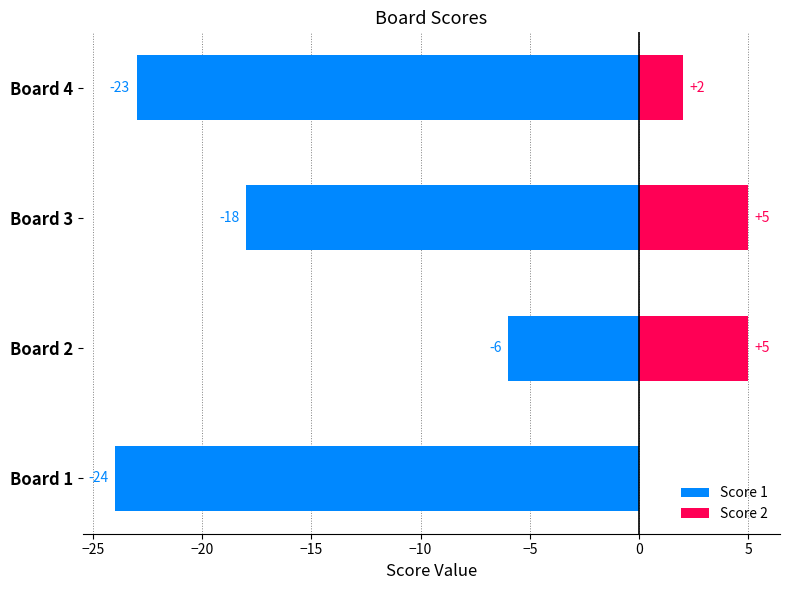

Are the bars horizontal?

Yes